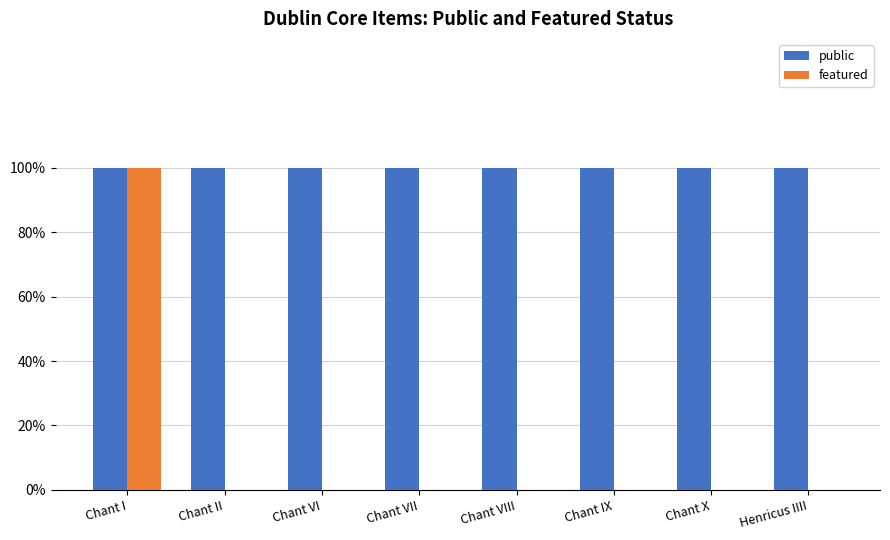

Are the bars horizontal?

No